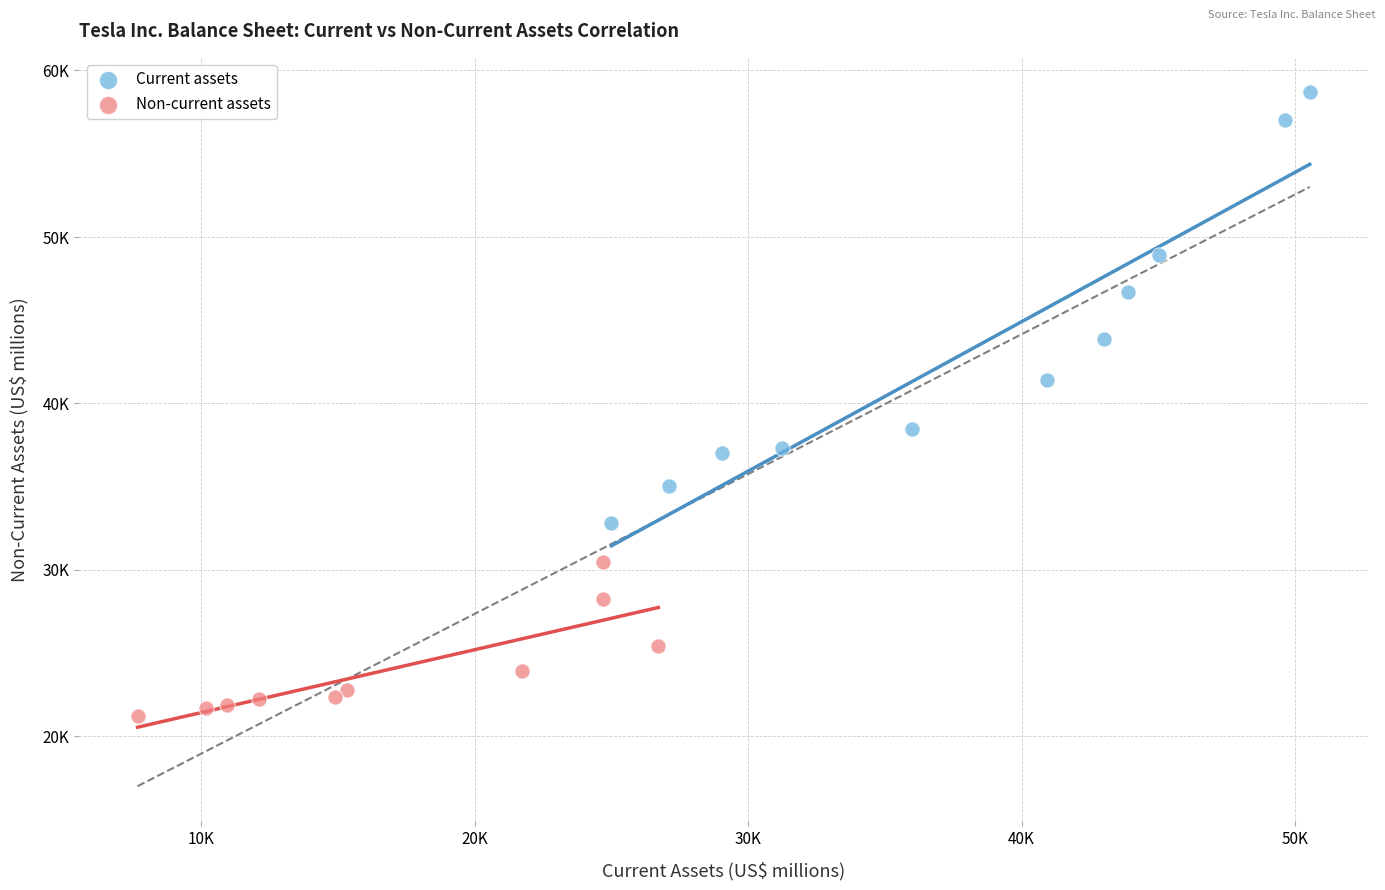

What are all the series names shown in the legend?

Current assets, Non-current assets